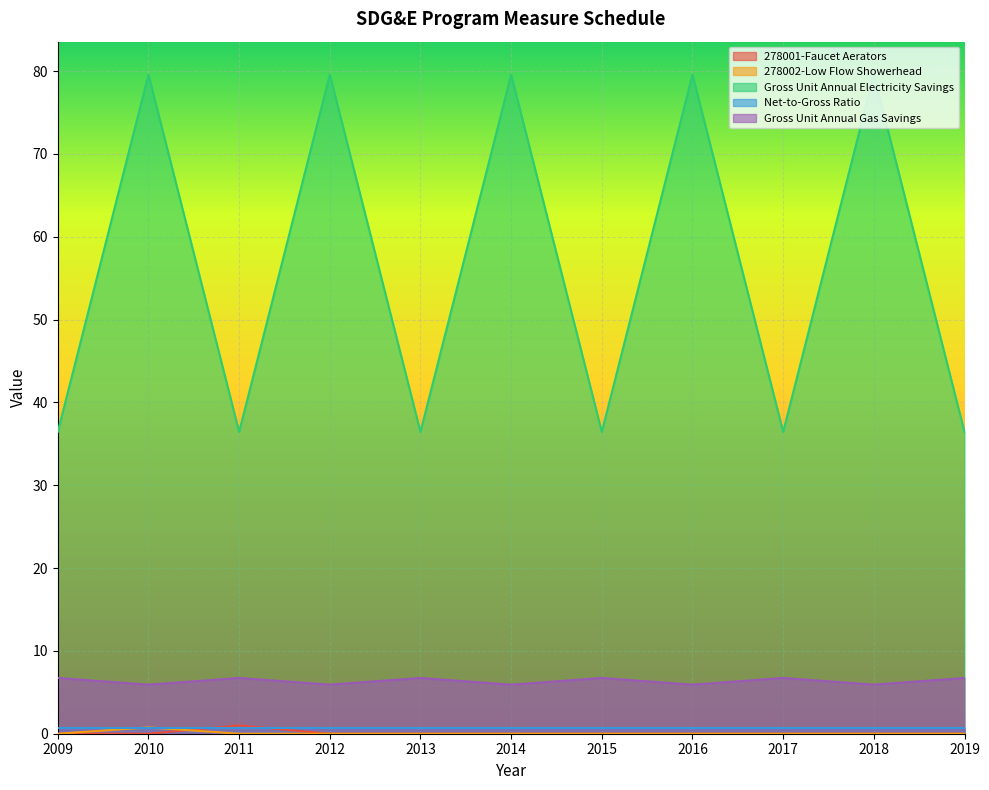

True or false: Gross Unit Annual Gas Savings has more than 2 interior local peaks.

True